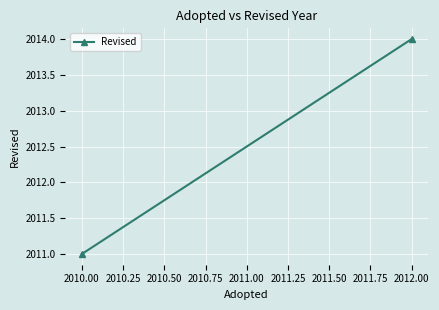

True or false: the data shows 795 at 2010.00.

False